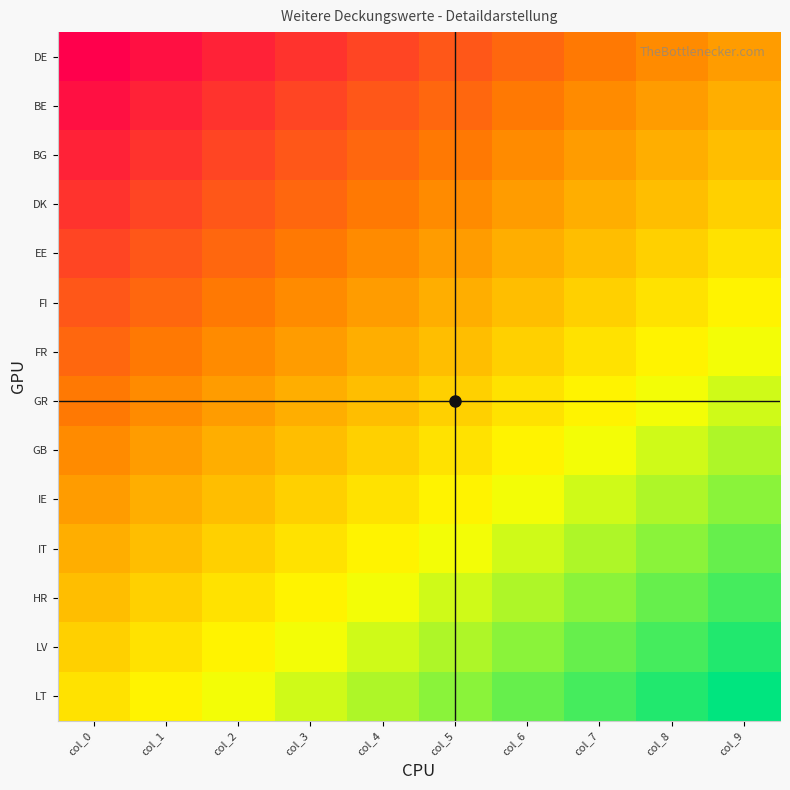

Reading left to right, extract all data points from this chart.

DE: col_0=0.0	col_1=0.0	col_2=0.1	col_3=0.1	col_4=0.2	col_5=0.2	col_6=0.3	col_7=0.3	col_8=0.4	col_9=0.4
BE: col_0=0.0	col_1=0.1	col_2=0.1	col_3=0.2	col_4=0.2	col_5=0.3	col_6=0.3	col_7=0.4	col_8=0.4	col_9=0.5
BG: col_0=0.1	col_1=0.1	col_2=0.2	col_3=0.2	col_4=0.3	col_5=0.3	col_6=0.4	col_7=0.4	col_8=0.5	col_9=0.5
DK: col_0=0.1	col_1=0.2	col_2=0.2	col_3=0.3	col_4=0.3	col_5=0.4	col_6=0.4	col_7=0.5	col_8=0.5	col_9=0.5
EE: col_0=0.2	col_1=0.2	col_2=0.3	col_3=0.3	col_4=0.4	col_5=0.4	col_6=0.5	col_7=0.5	col_8=0.5	col_9=0.6
FI: col_0=0.2	col_1=0.3	col_2=0.3	col_3=0.4	col_4=0.4	col_5=0.5	col_6=0.5	col_7=0.5	col_8=0.6	col_9=0.6
FR: col_0=0.3	col_1=0.3	col_2=0.4	col_3=0.4	col_4=0.5	col_5=0.5	col_6=0.5	col_7=0.6	col_8=0.6	col_9=0.7
GR: col_0=0.3	col_1=0.4	col_2=0.4	col_3=0.5	col_4=0.5	col_5=0.5	col_6=0.6	col_7=0.6	col_8=0.7	col_9=0.7
GB: col_0=0.4	col_1=0.4	col_2=0.5	col_3=0.5	col_4=0.5	col_5=0.6	col_6=0.6	col_7=0.7	col_8=0.7	col_9=0.8
IE: col_0=0.4	col_1=0.5	col_2=0.5	col_3=0.5	col_4=0.6	col_5=0.6	col_6=0.7	col_7=0.7	col_8=0.8	col_9=0.8
IT: col_0=0.5	col_1=0.5	col_2=0.5	col_3=0.6	col_4=0.6	col_5=0.7	col_6=0.7	col_7=0.8	col_8=0.8	col_9=0.9
HR: col_0=0.5	col_1=0.5	col_2=0.6	col_3=0.6	col_4=0.7	col_5=0.7	col_6=0.8	col_7=0.8	col_8=0.9	col_9=0.9
LV: col_0=0.5	col_1=0.6	col_2=0.6	col_3=0.7	col_4=0.7	col_5=0.8	col_6=0.8	col_7=0.9	col_8=0.9	col_9=1.0
LT: col_0=0.6	col_1=0.6	col_2=0.7	col_3=0.7	col_4=0.8	col_5=0.8	col_6=0.9	col_7=0.9	col_8=1.0	col_9=1.0